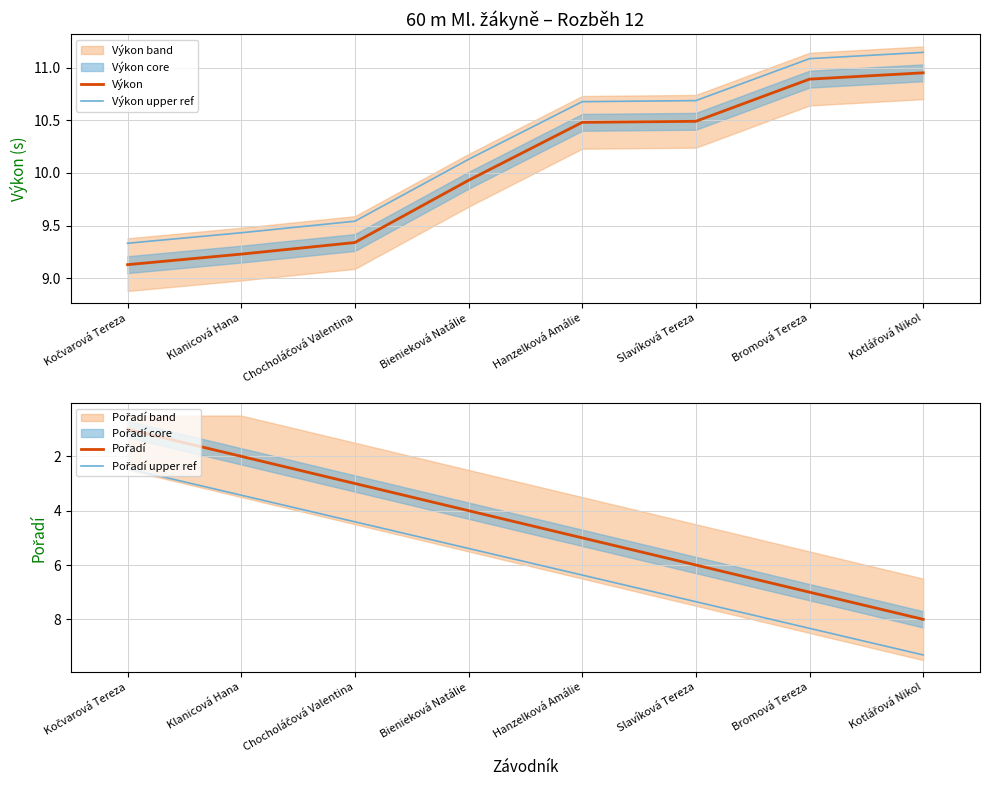

True or false: Pořadí upper ref has a value of 3.4 at Klanicová Hana.

True